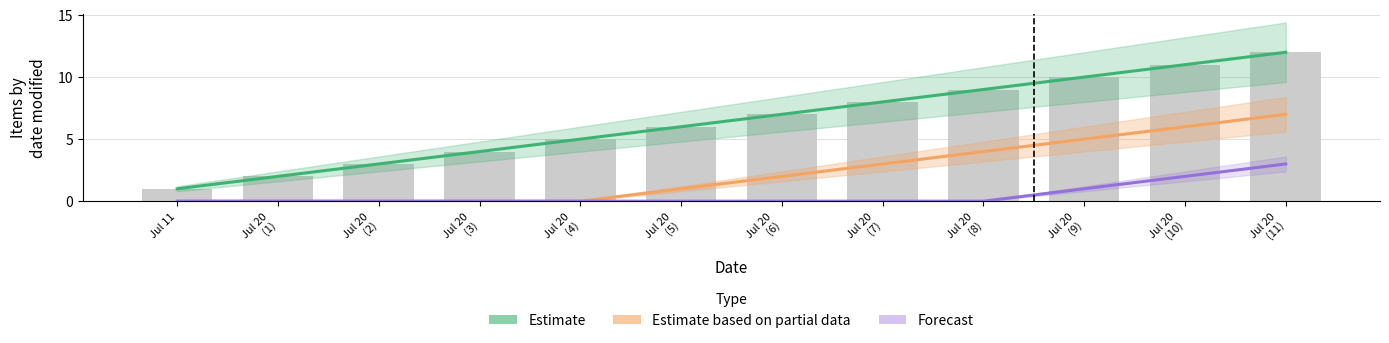

How many series are shown in this chart?

3